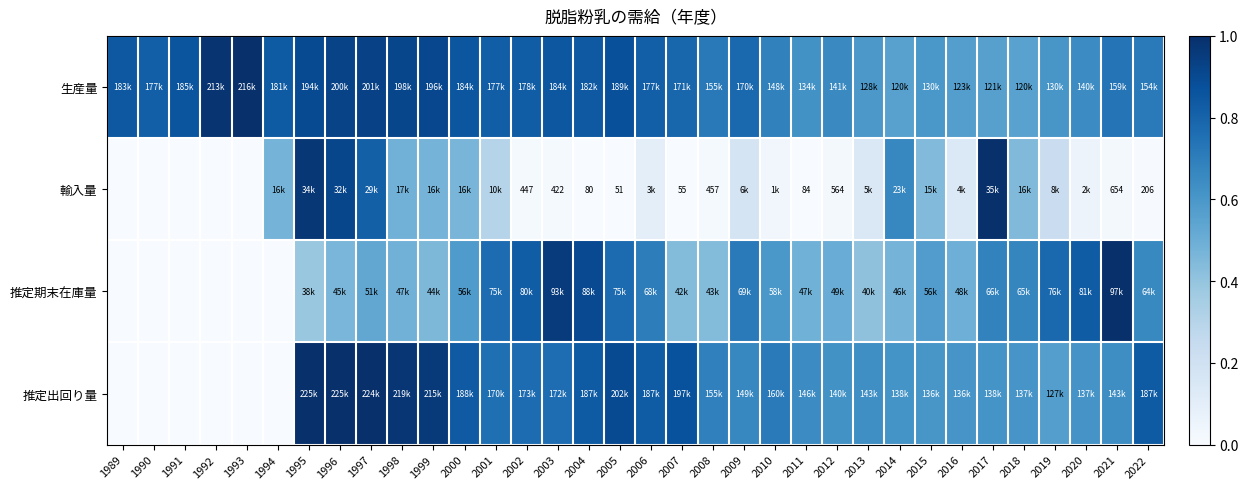

Which category has the lowest value in the 推定期末在庫量 series?

1989